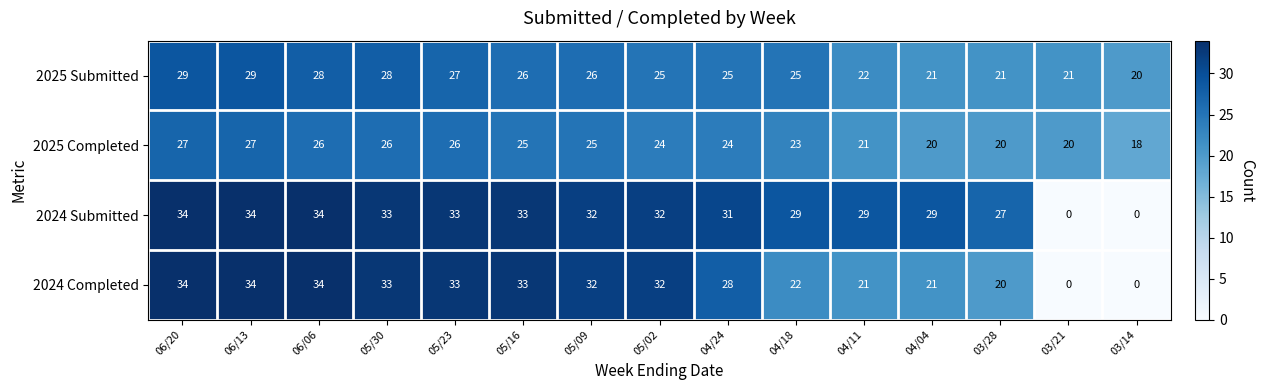

How many data points in 2024 Completed are less than 32?

7